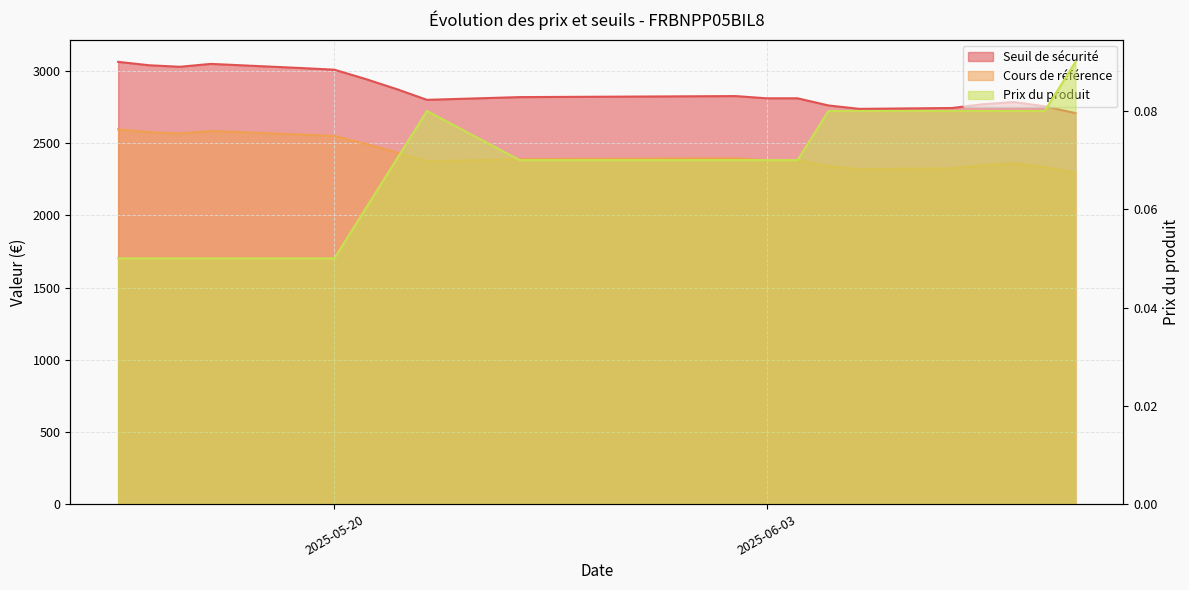

What is the total value across all series at 2025-05-19?

5578.7